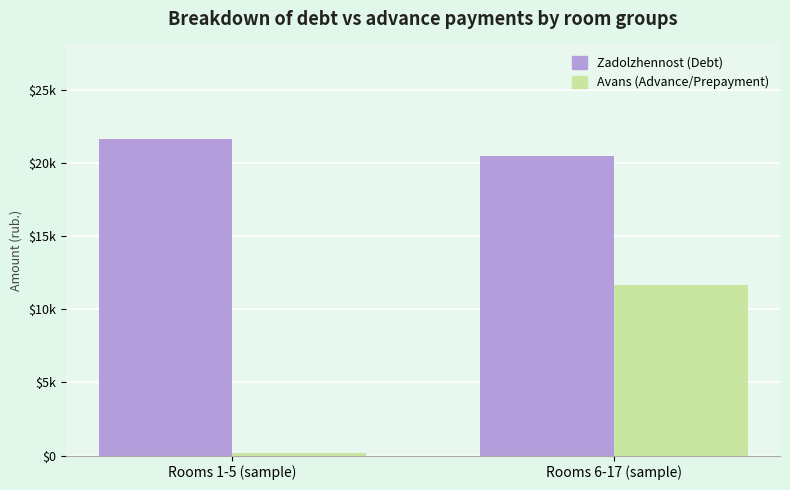

Are the bars grouped side by side (vs. stacked)?

Yes